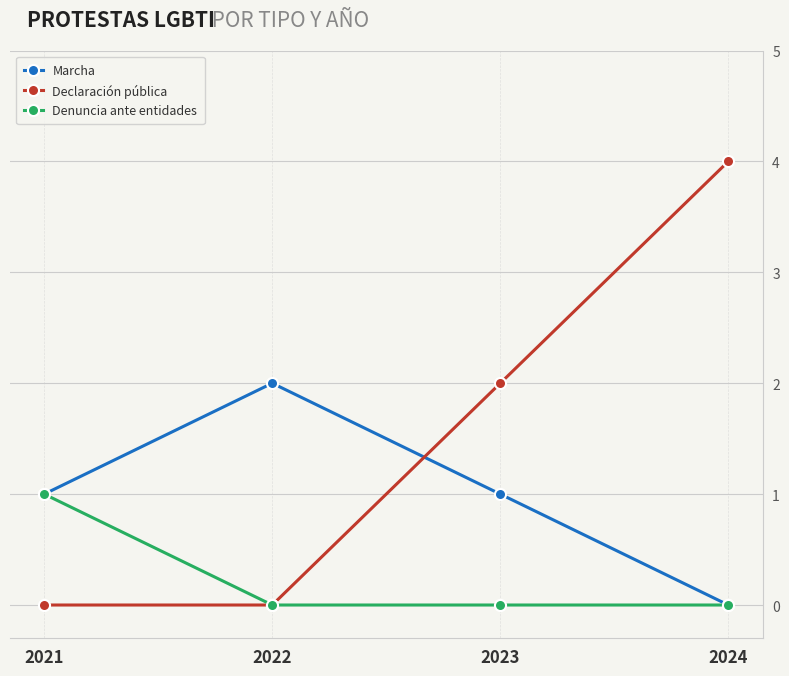

What is the difference between the maximum and second lowest values in the Declaración pública series?

4